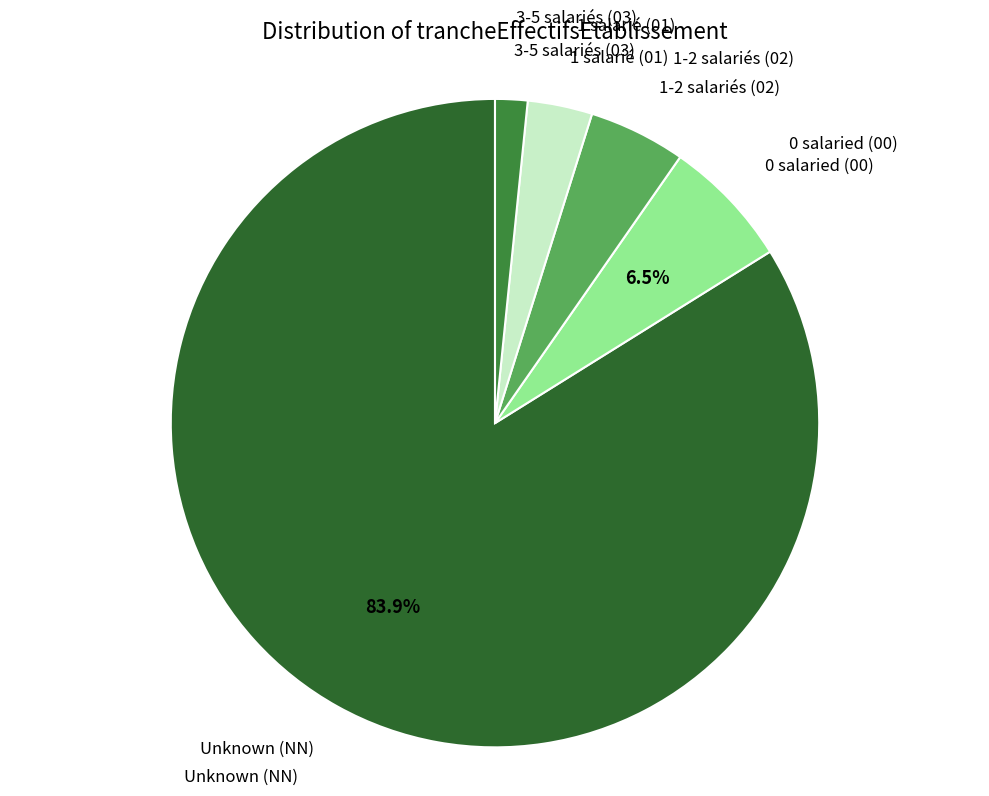

Is there a majority slice in this chart?

Yes